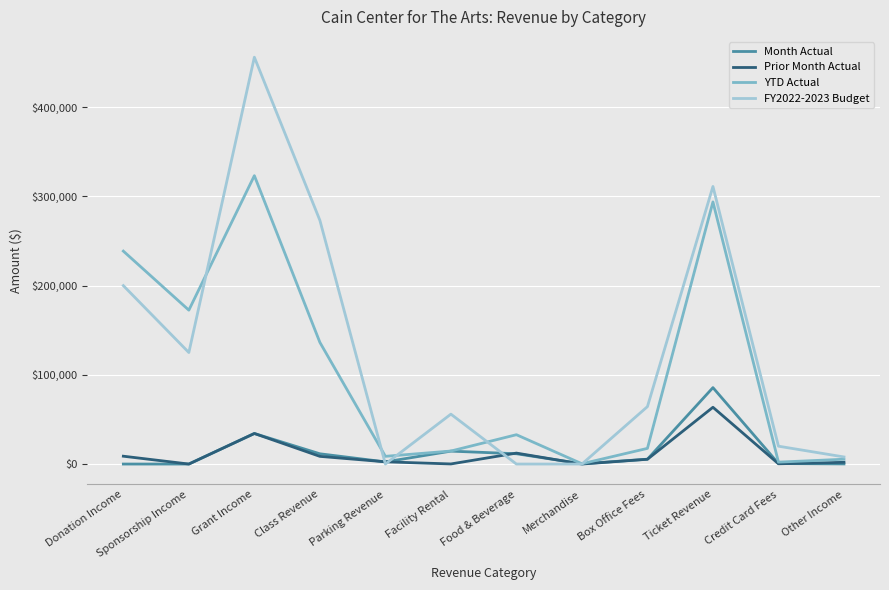

Does the chart have visible grid lines?

Yes